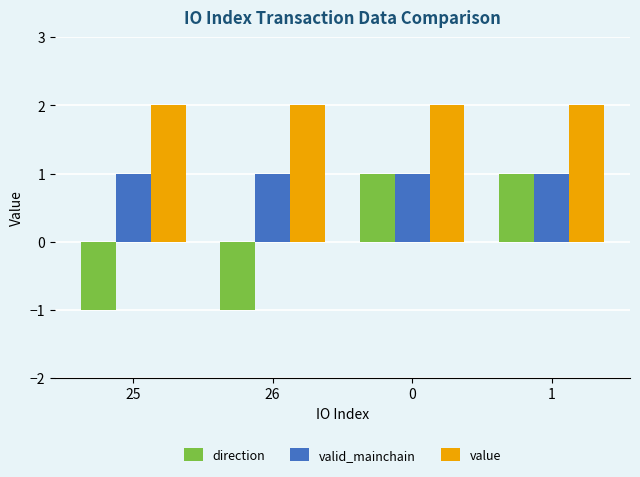

Count the number of data series in this chart.

3